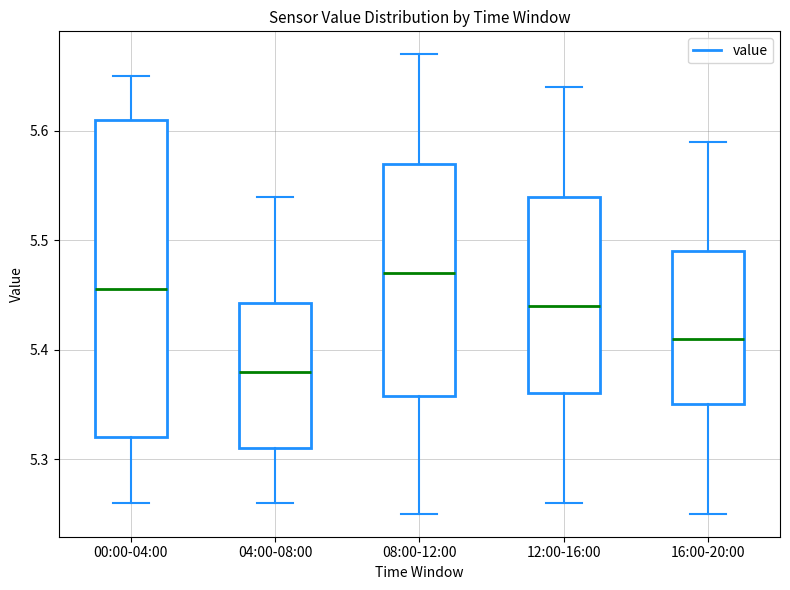

Reading left to right, read every box against the y-axis: the position of its median line, the range the box covers, and the ends of its whiskers. The values are not printed on the chart, so give them approximately, as read against the axis.

00:00-04:00: median 5.46, box 5.32 to 5.61, whiskers 5.26 to 5.65
04:00-08:00: median 5.38, box 5.31 to 5.44, whiskers 5.26 to 5.54
08:00-12:00: median 5.47, box 5.36 to 5.57, whiskers 5.25 to 5.67
12:00-16:00: median 5.44, box 5.36 to 5.54, whiskers 5.26 to 5.64
16:00-20:00: median 5.41, box 5.35 to 5.49, whiskers 5.25 to 5.59